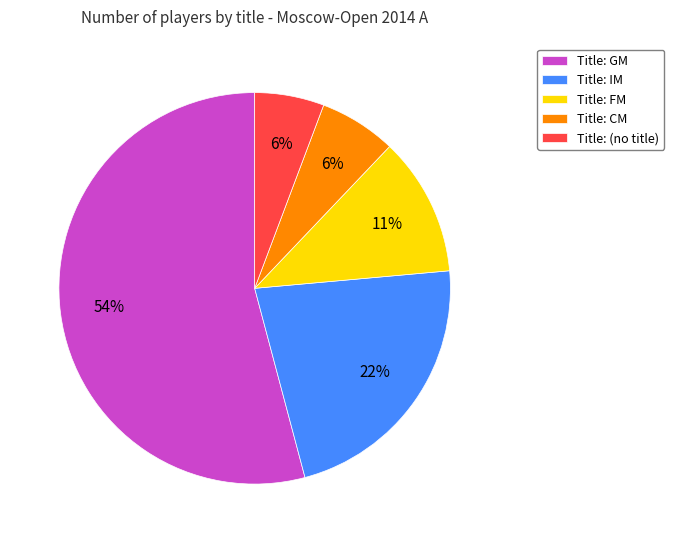

Combined, do Title: CM and Title: (no title) account for over 50%?

No